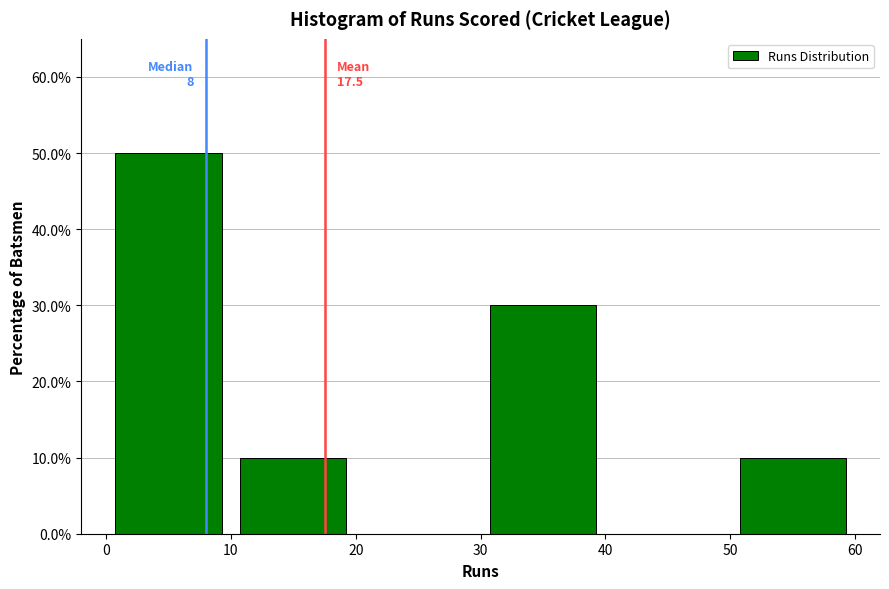

Over which range of the x-axis is the bar tallest?

0 to 10